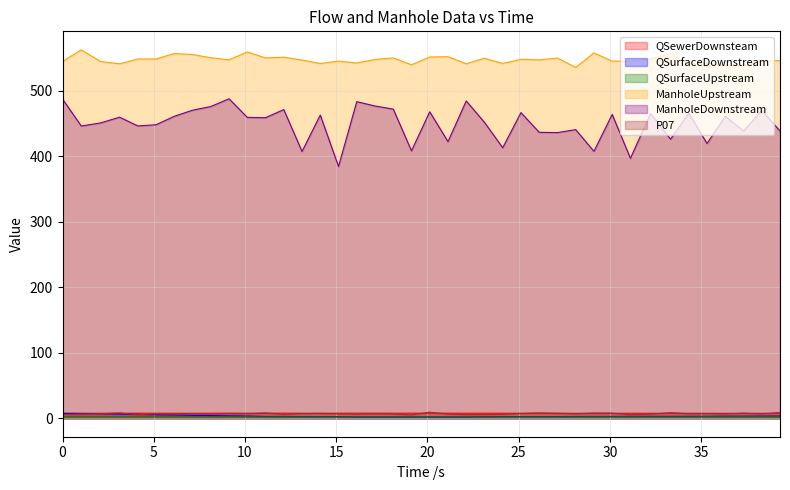

How many QSurfaceUpstream values are between 2 and 3?

40